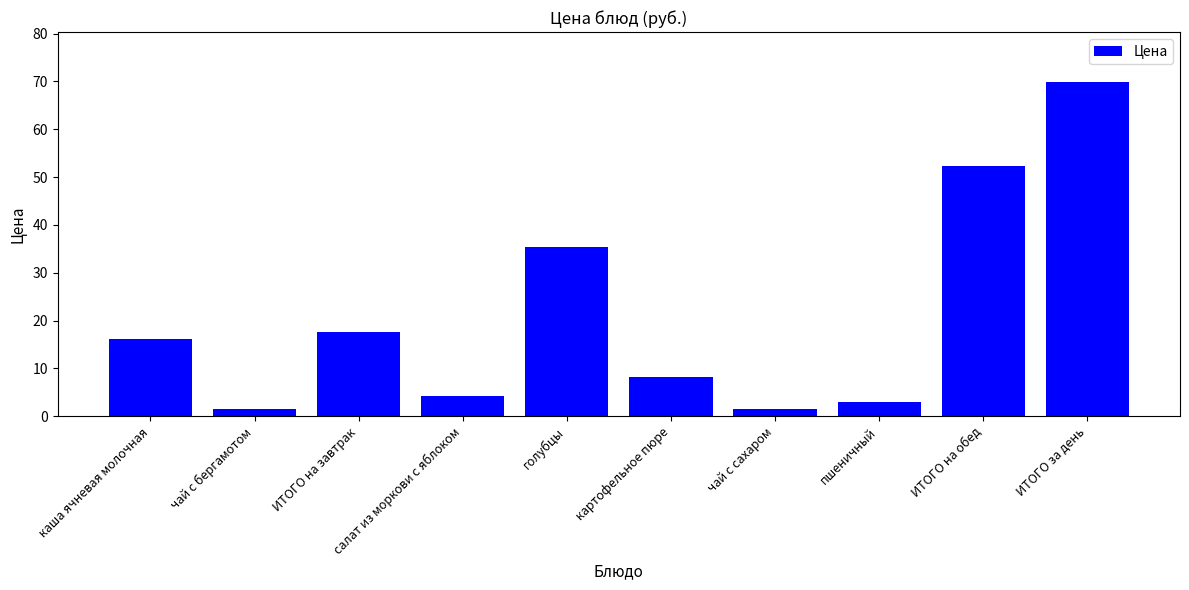

What is the change in value from салат из моркови с яблоком to ИТОГО за день?

+65.7